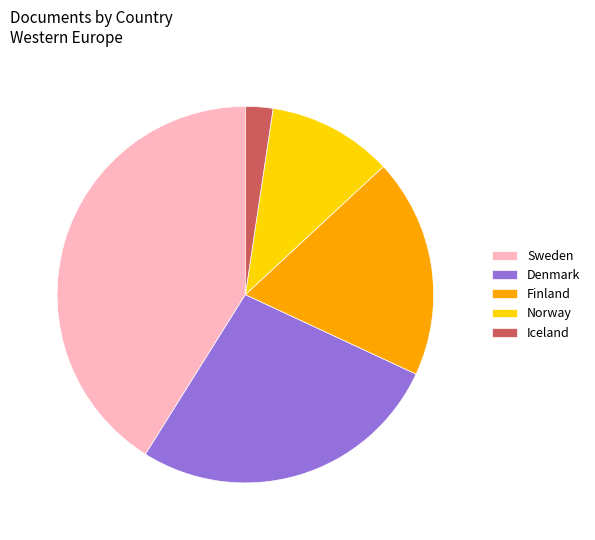

Does any single category account for the majority?

No